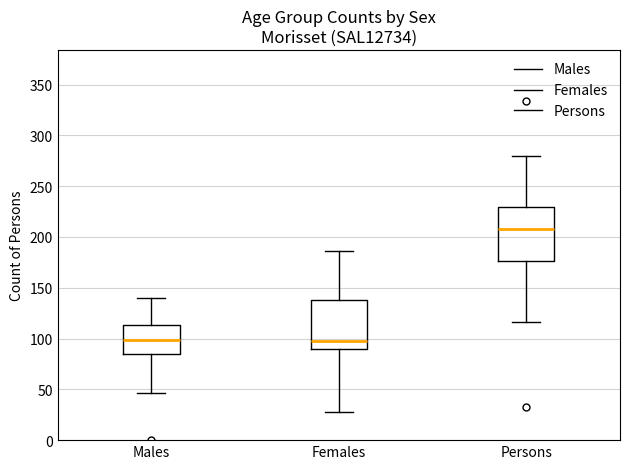

Reading left to right, read every box against the y-axis: the position of its median line, the range the box covers, and the ends of its whiskers. The values are not printed on the chart, so give them approximately, as read against the axis.

Males: median 100, box 85 to 115, whiskers 45 to 140
Females: median 100, box 90 to 140, whiskers 30 to 185
Persons: median 210, box 175 to 230, whiskers 115 to 280